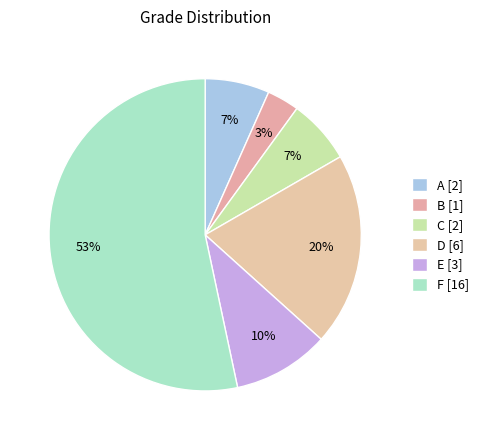

Count the number of slices in the pie.

6